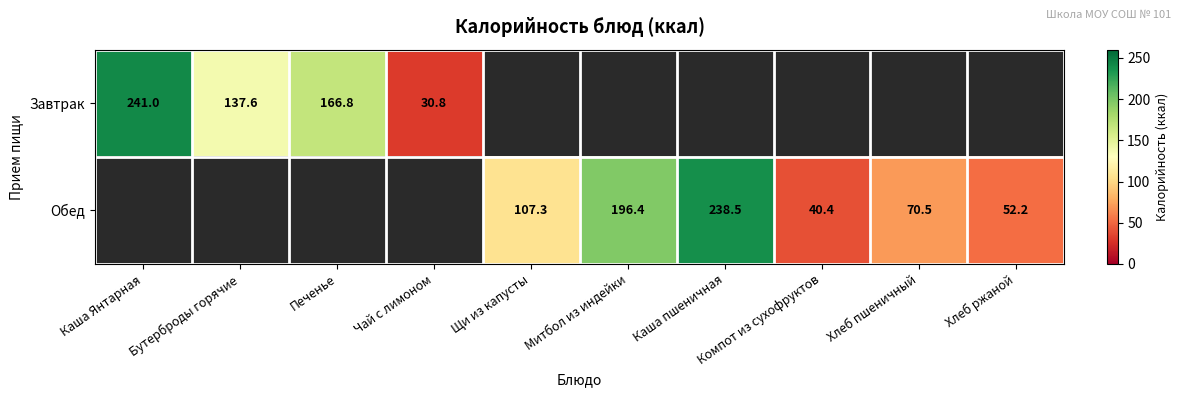

Is the value of Обед at Каша пшеничная greater than the value of Завтрак at Чай с лимоном?

Yes